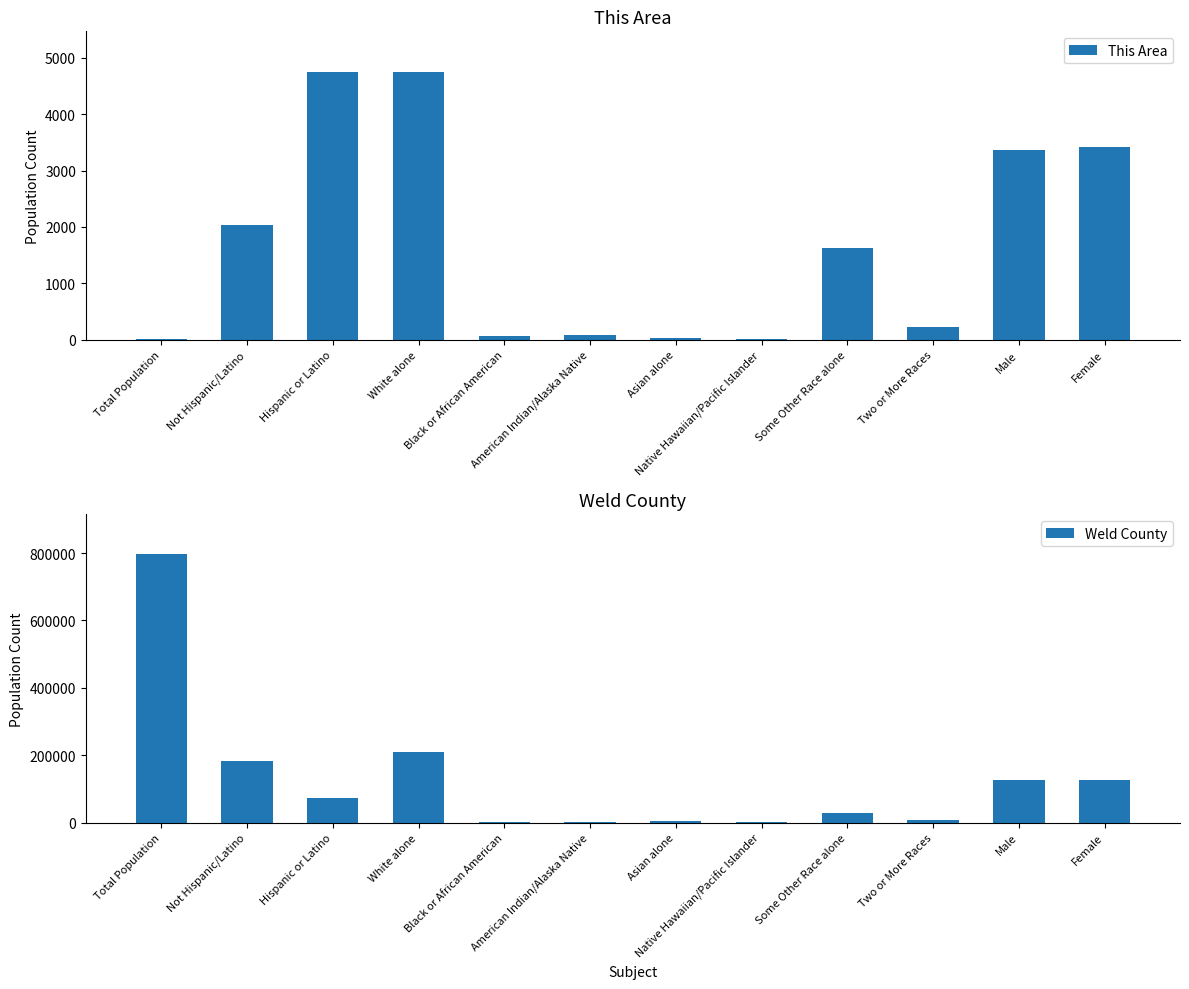

What is the highest value of the This Area series?

4756